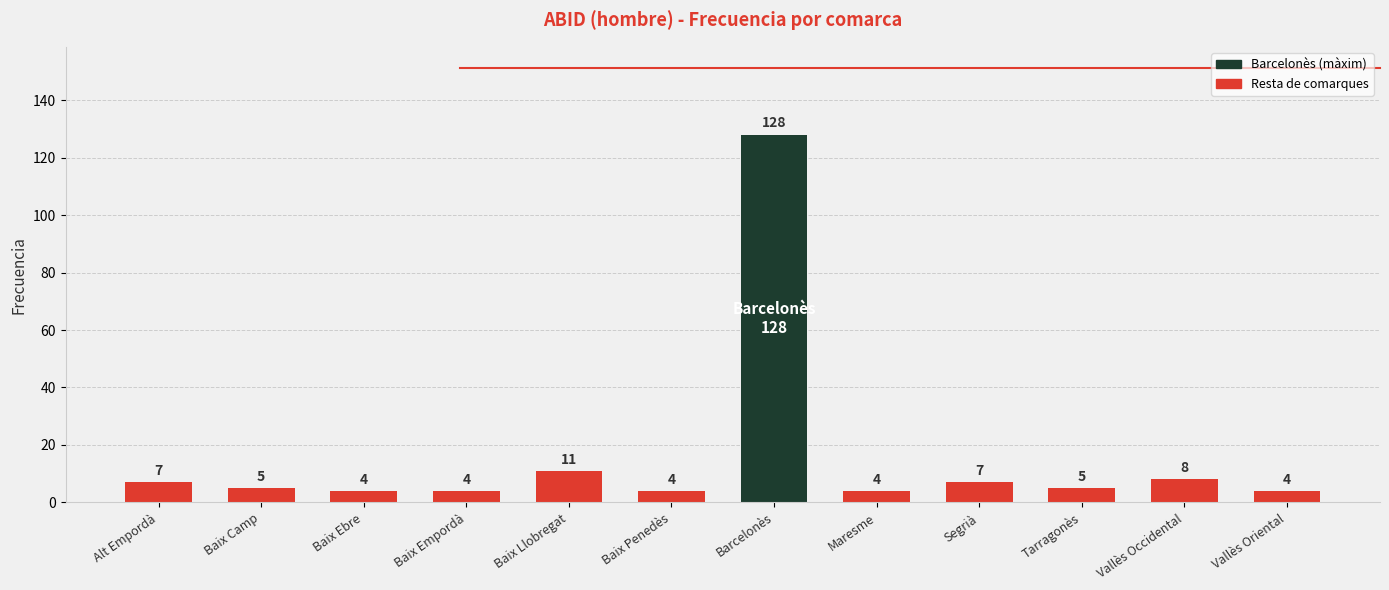

What is the approximate value at Maresme, to the nearest 5?

5